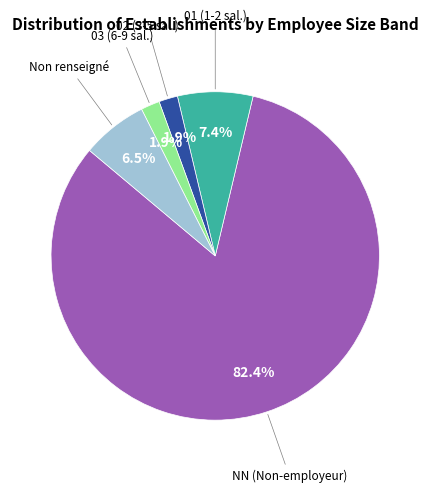

Is there a majority slice in this chart?

Yes